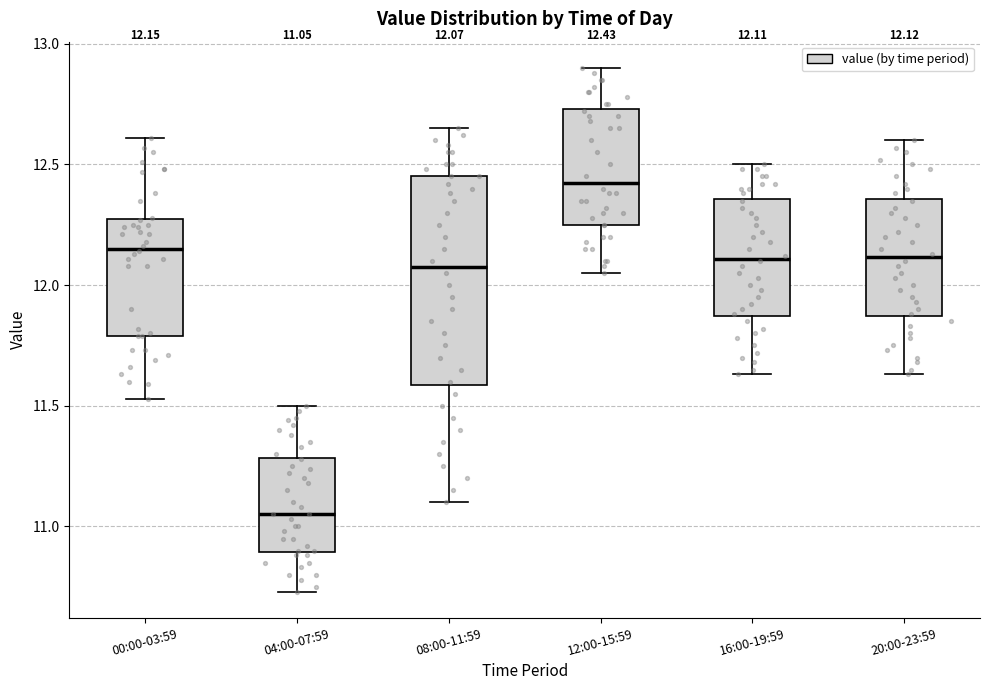

Comparing the boxes themselves (not the whiskers), which one is the tallest?

08:00-11:59